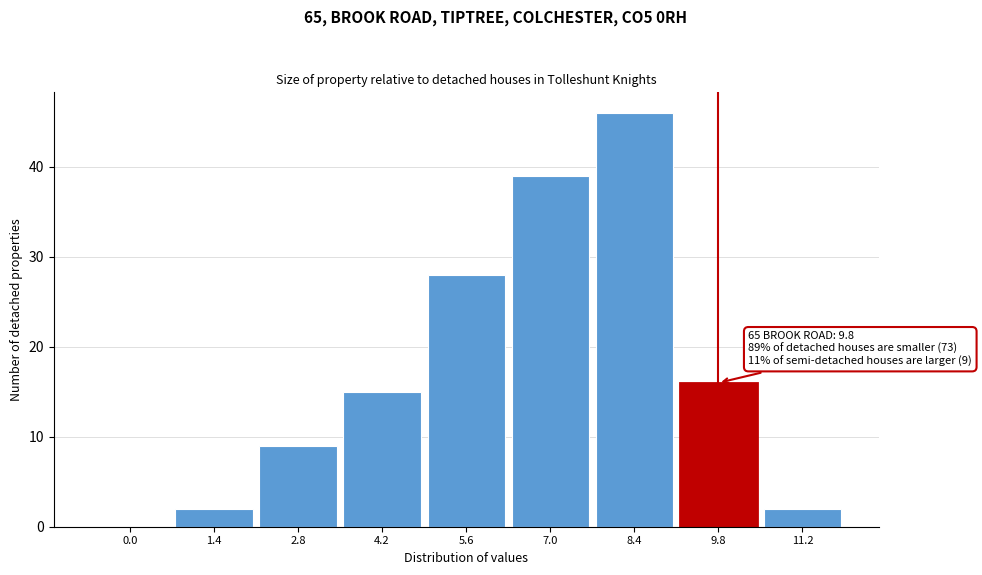

Reading left to right, list all the values displayed in this chart.

0.0=0	1.4=2	2.8=9	4.2=15	5.6=28	7.0=39	8.4=46	9.8=16	11.2=2